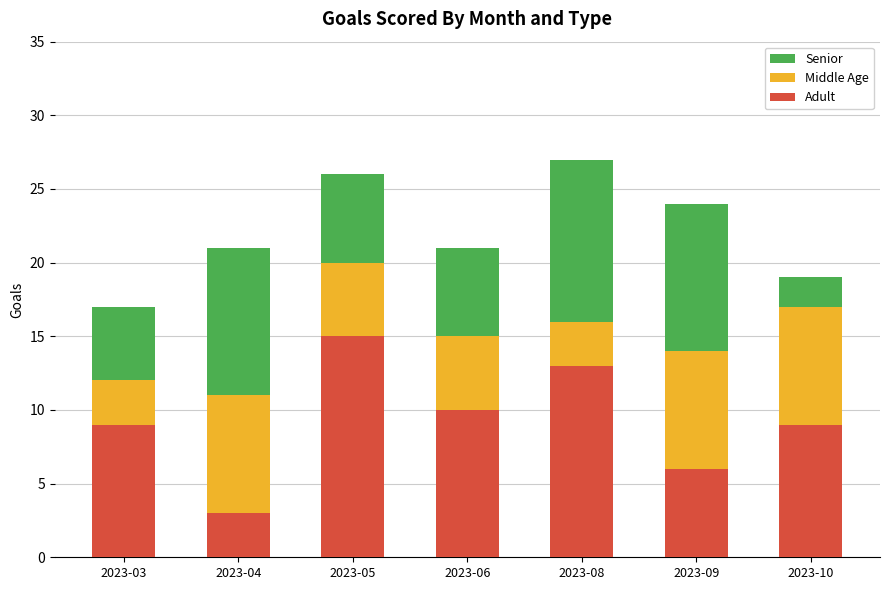

How many data points does each series have?

7